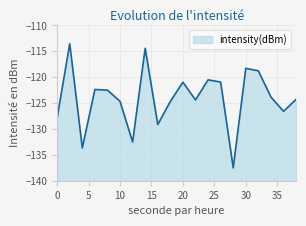

How many lines are shown in the chart?

1